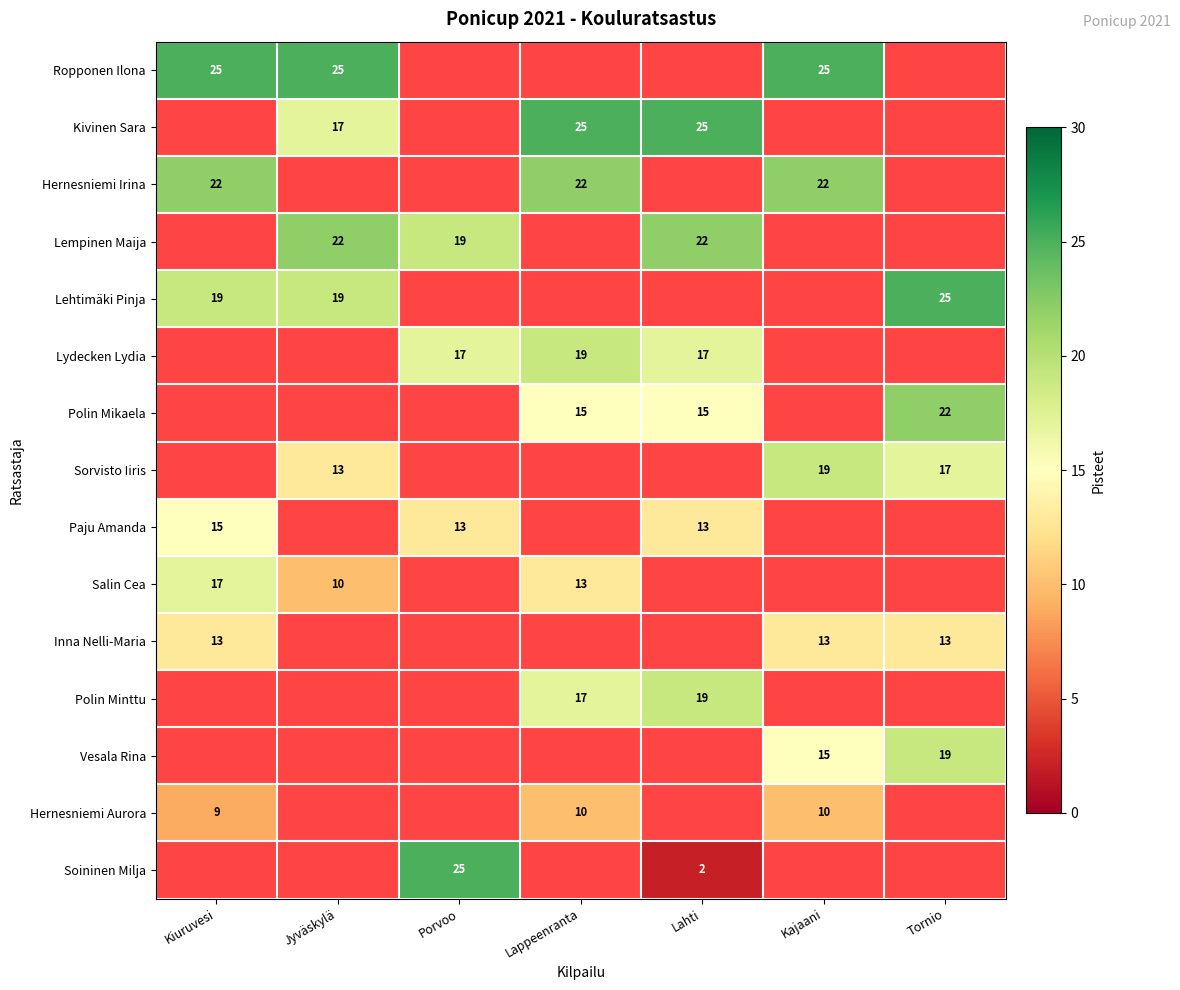

At which category does the chart reach its peak across all series?

Kiuruvesi